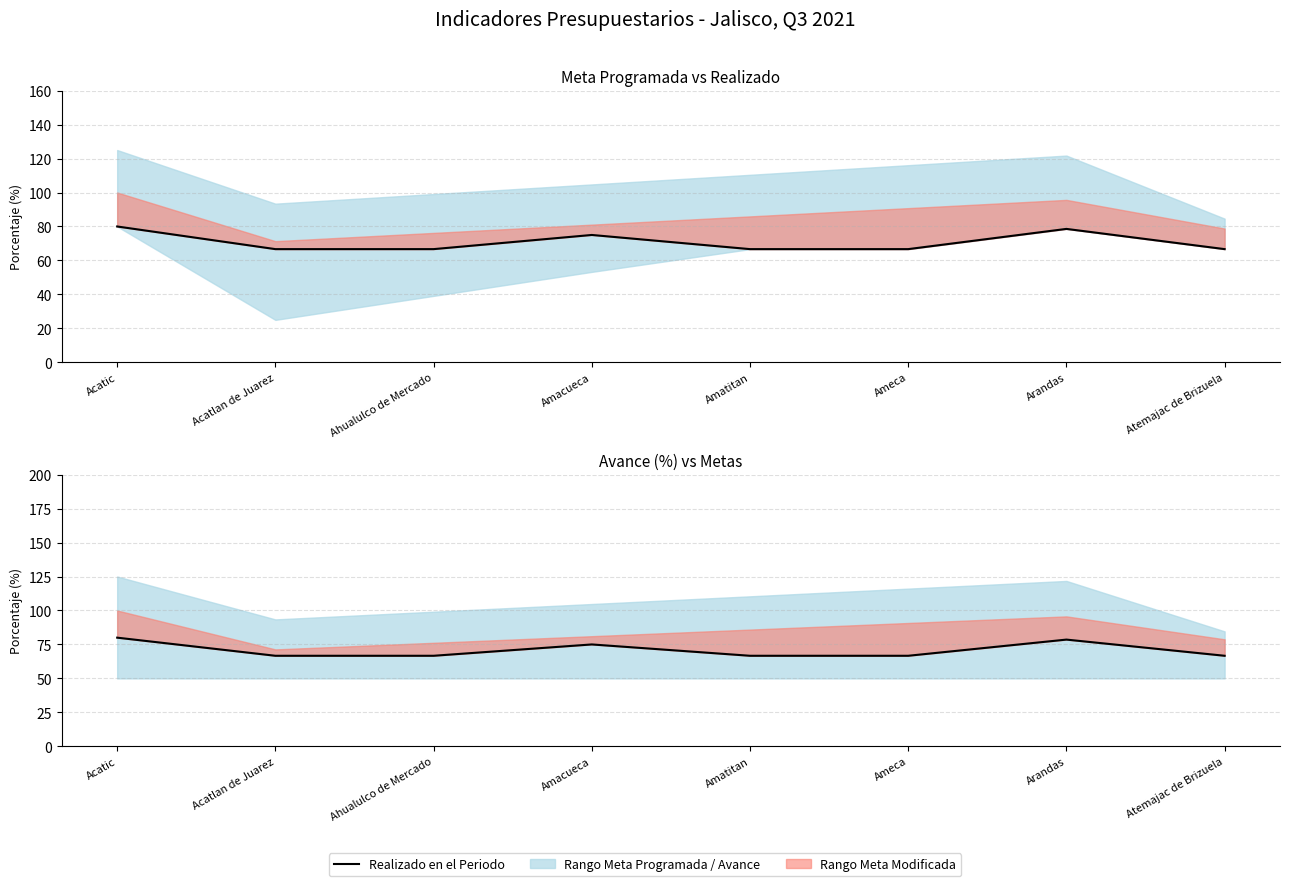

Reading left to right, list all the values displayed in this chart.

Acatic=80.0	Acatlan de Juarez=66.7	Ahualulco de Mercado=66.7	Amacueca=75.0	Amatitan=66.7	Ameca=66.7	Arandas=78.6	Atemajac de Brizuela=66.7